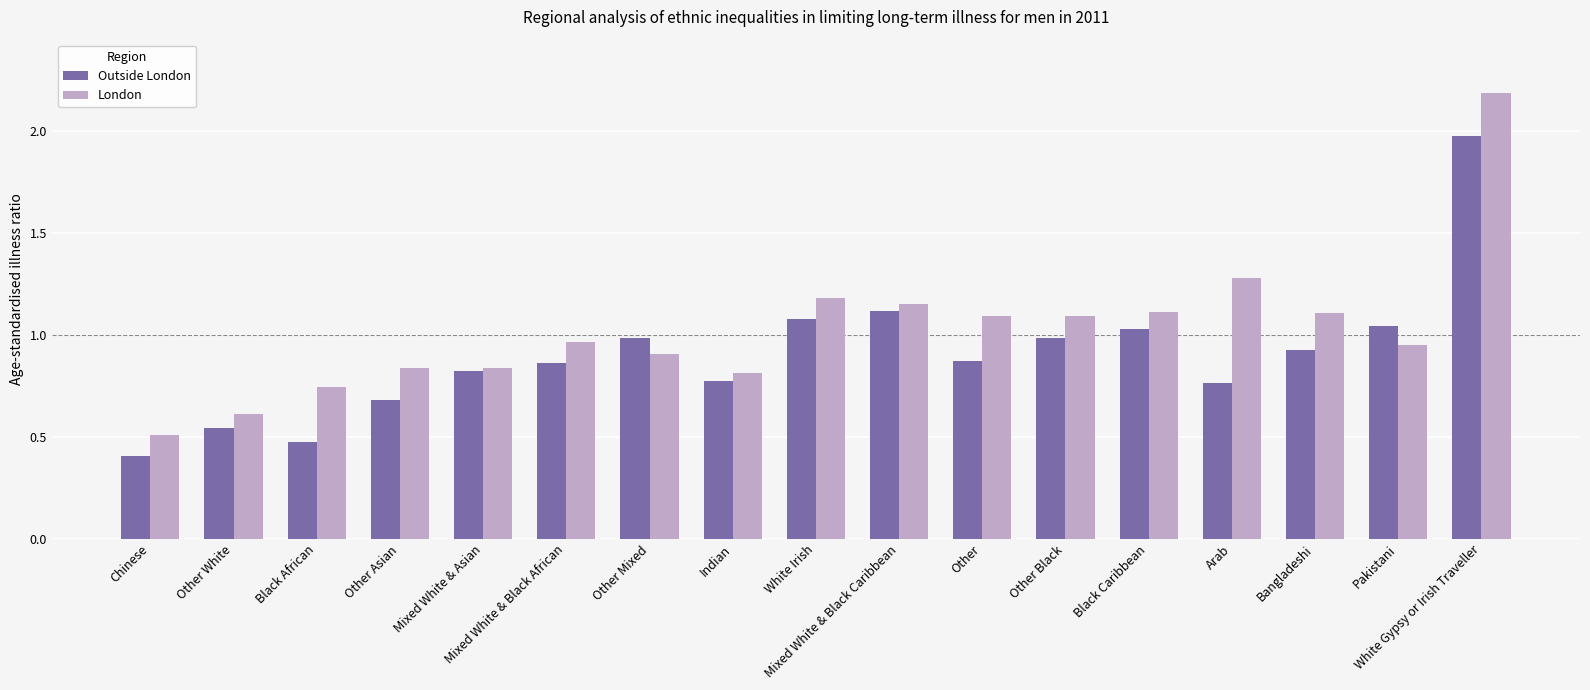

What is the sum of the London values at White Gypsy or Irish Traveller and Chinese?

2.7